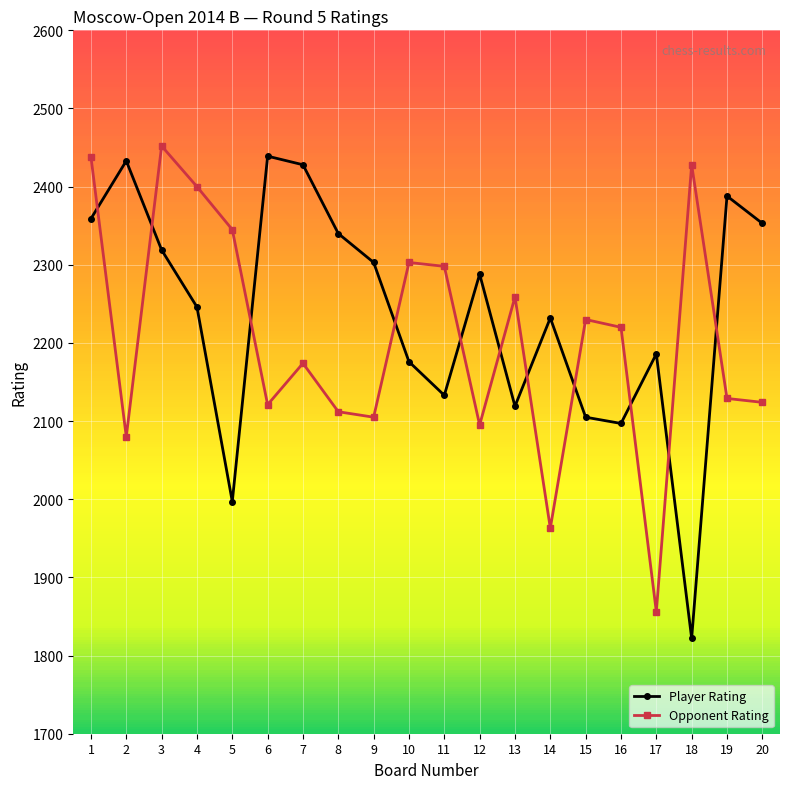

True or false: Player Rating and Opponent Rating intersect in this chart.

True